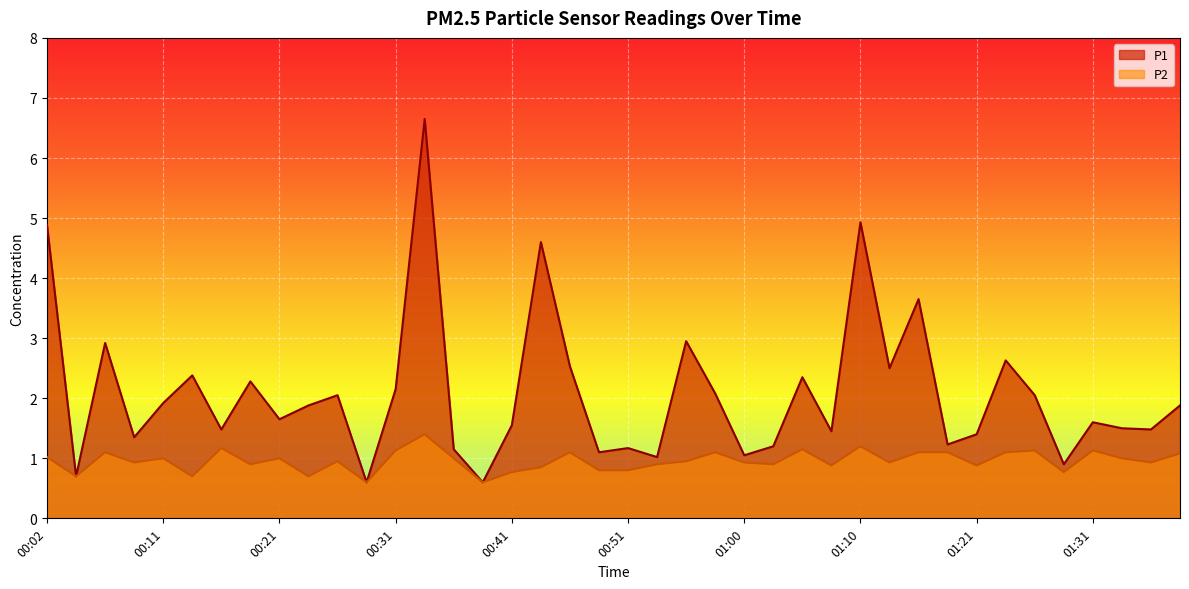

What is the label of the 20th point from the right?

00:51